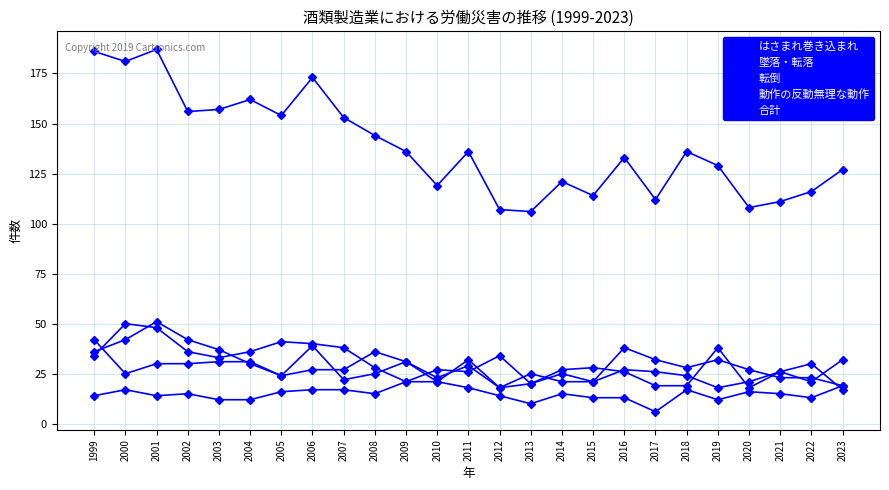

How many categories are shown in the chart?

25